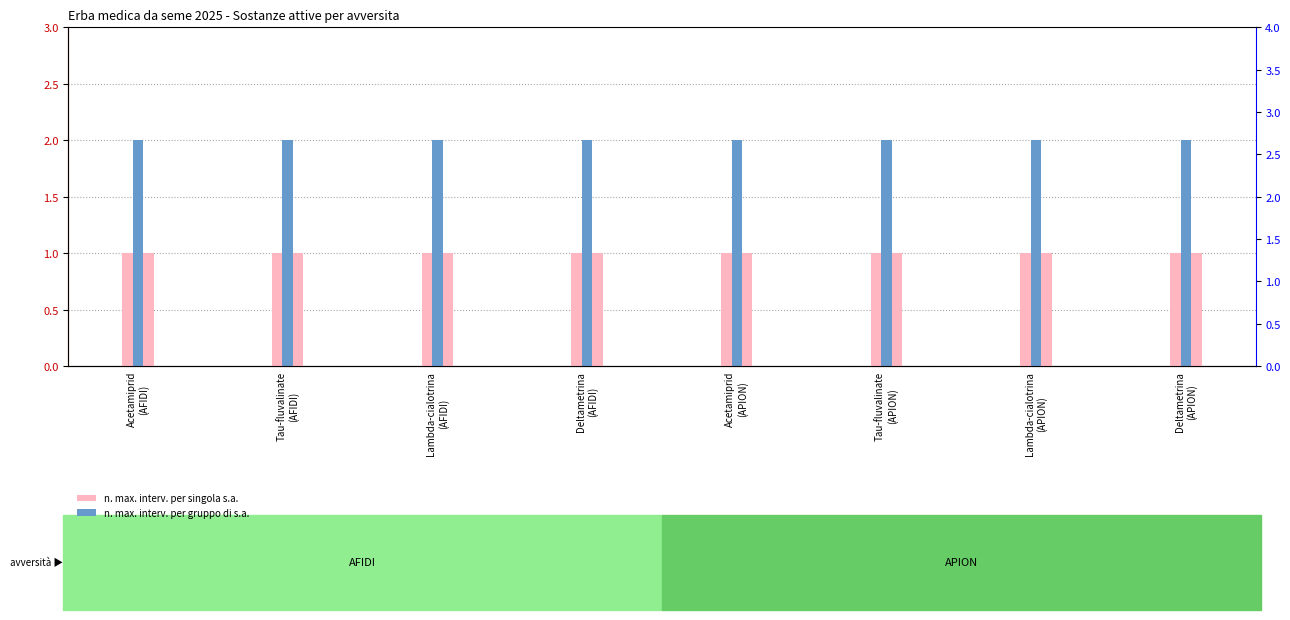

What is the difference between the highest and lowest values at Tau-fluvalinate
(AFIDI)?

1